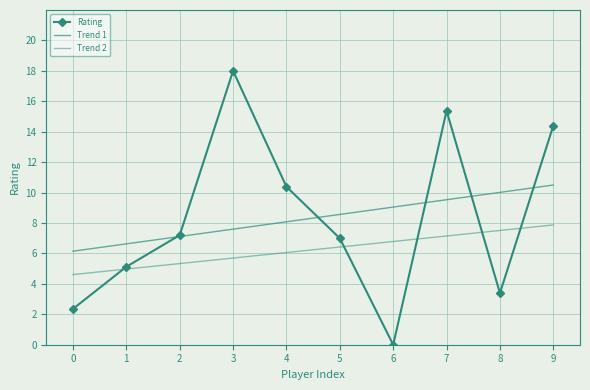

Is the value of Trend 1 at 0 greater than the value of Rating at 4?

No